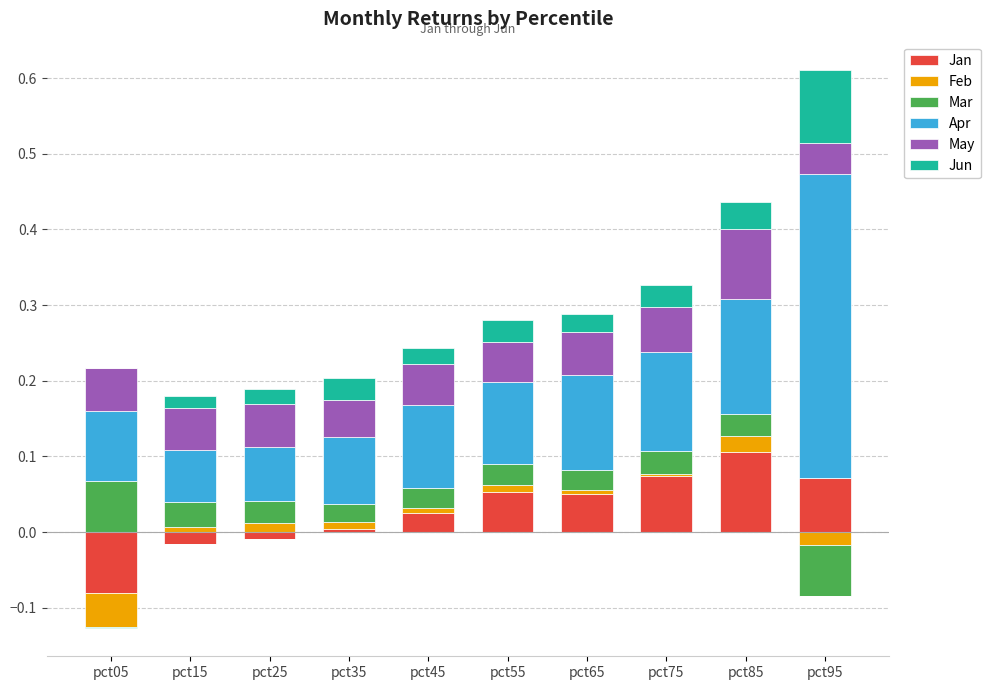

Rank the categories by Mar value from highest to lowest.

pct05, pct15, pct75, pct85, pct25, pct55, pct65, pct45, pct35, pct95